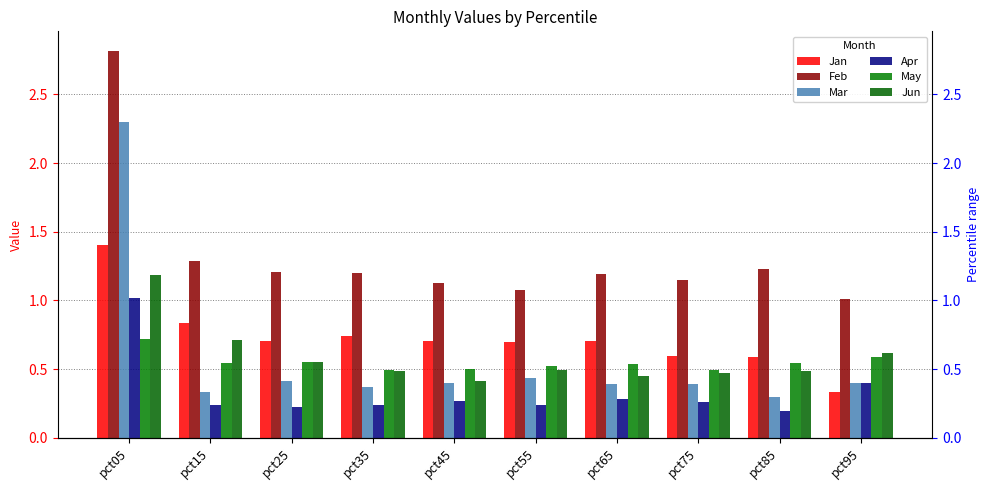

Is it true that May equals 0.5 at pct85?

True